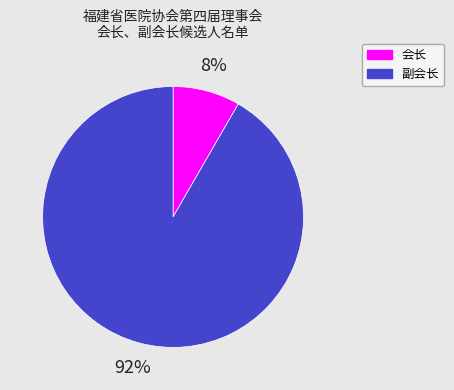

Does any single category account for the majority?

Yes